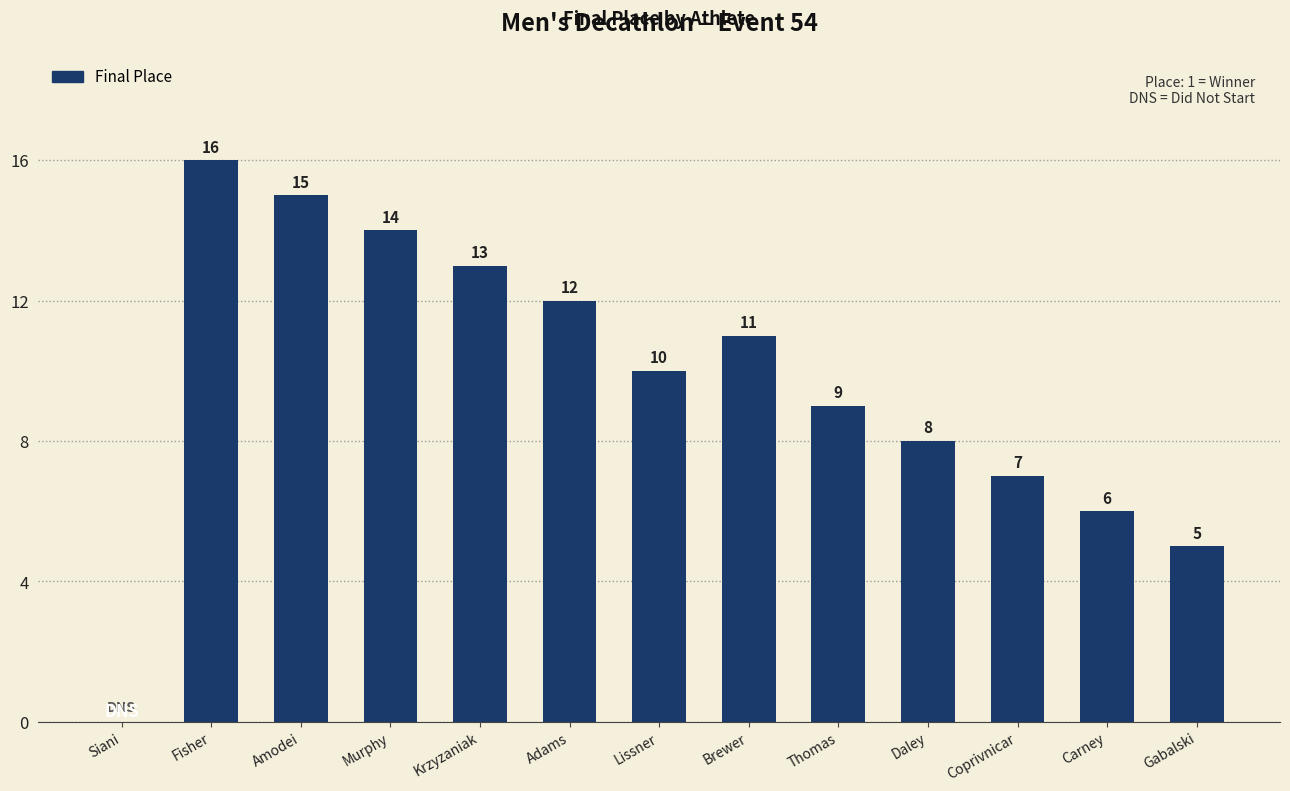

Which category has the highest value across all series?

Fisher